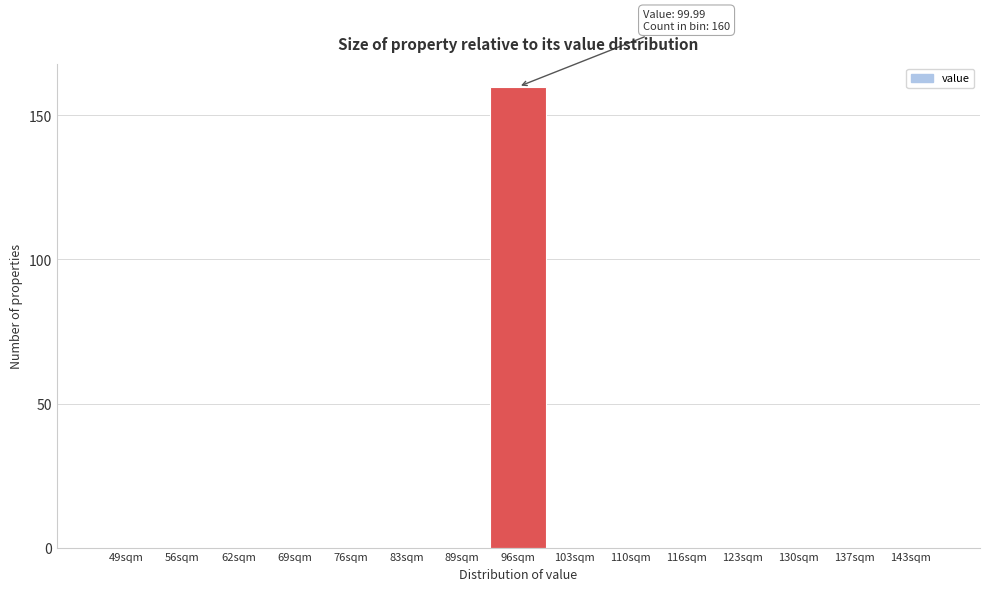

Reading left to right, what are all the values shown in this chart?

49sqm=0	56sqm=0	62sqm=0	69sqm=0	76sqm=0	83sqm=0	89sqm=0	96sqm=160	103sqm=0	110sqm=0	116sqm=0	123sqm=0	130sqm=0	137sqm=0	143sqm=0